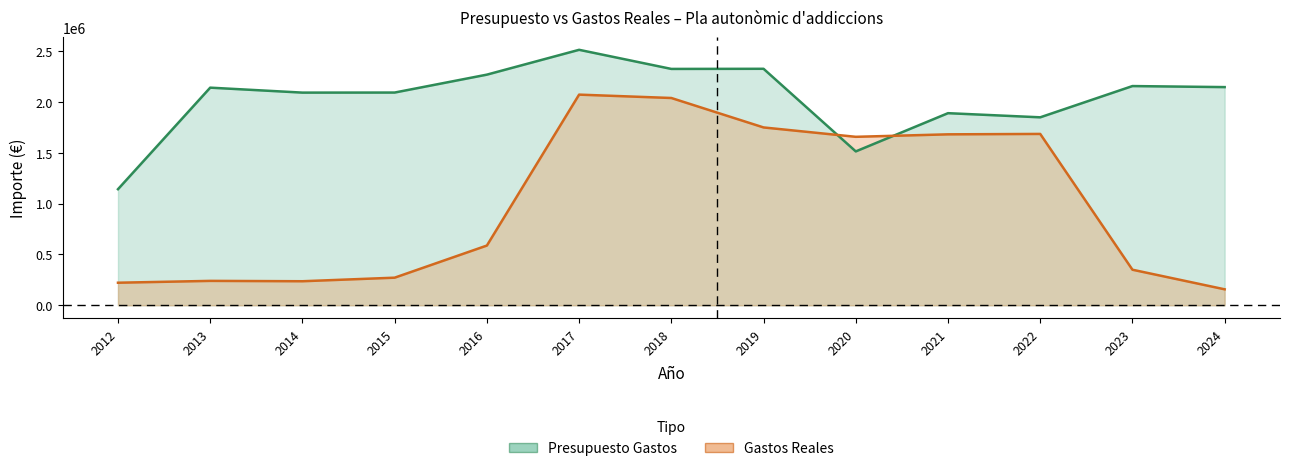

Which series has the largest range (max minus min)?

Gastos Reales